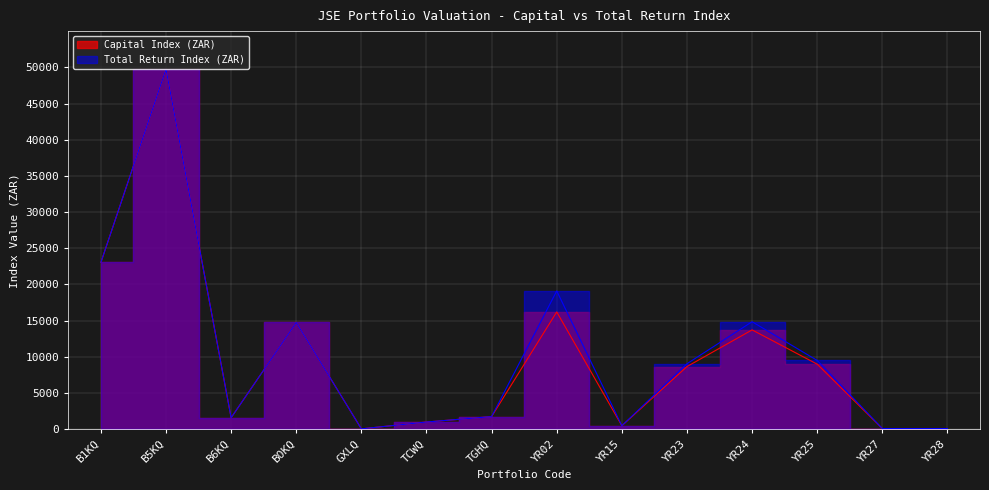

True or false: Total Return Index (ZAR) and Capital Index (ZAR) intersect in this chart.

False